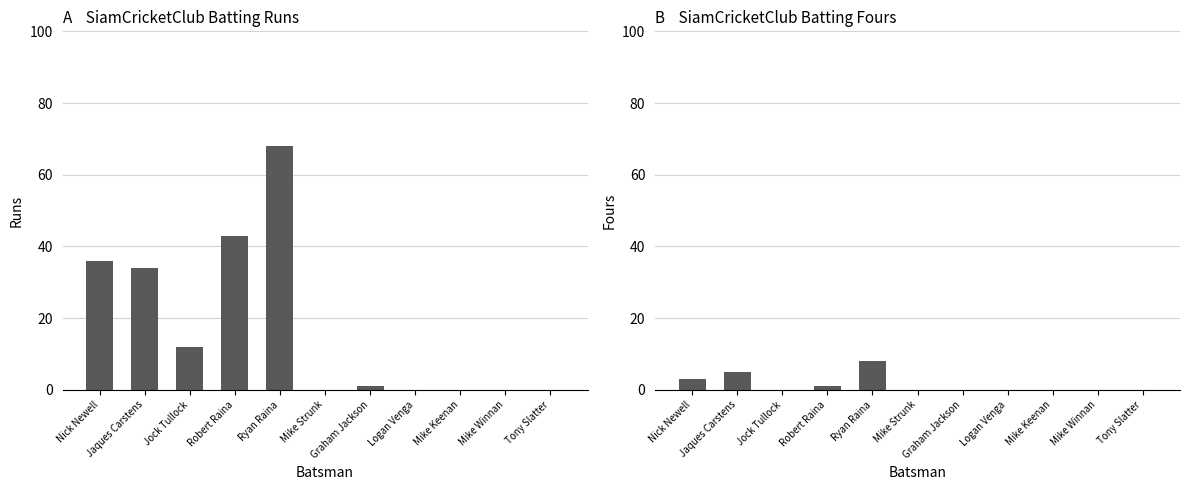

How many categories are shown in the chart?

11